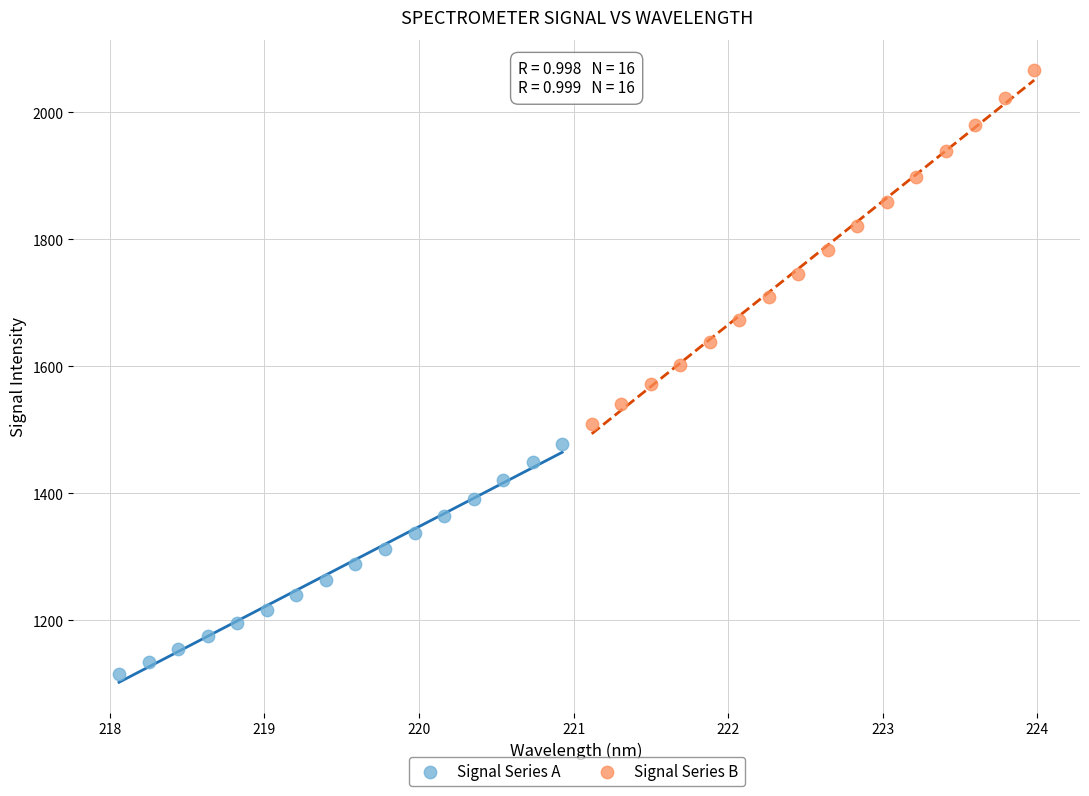

Which series reaches the maximum Y coordinate?

Signal Series B